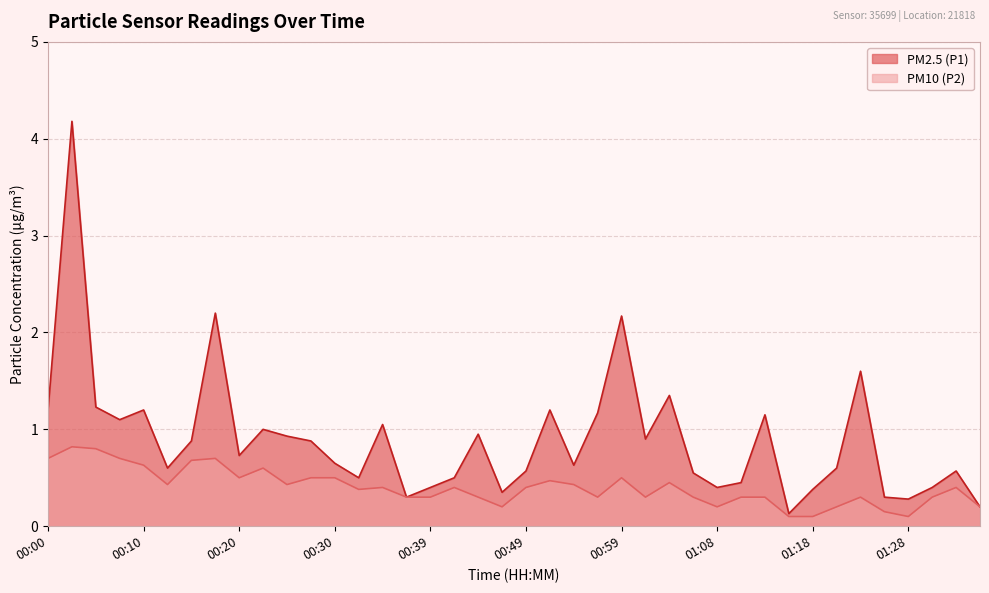

What is the label of the 11th point from the left?

00:25